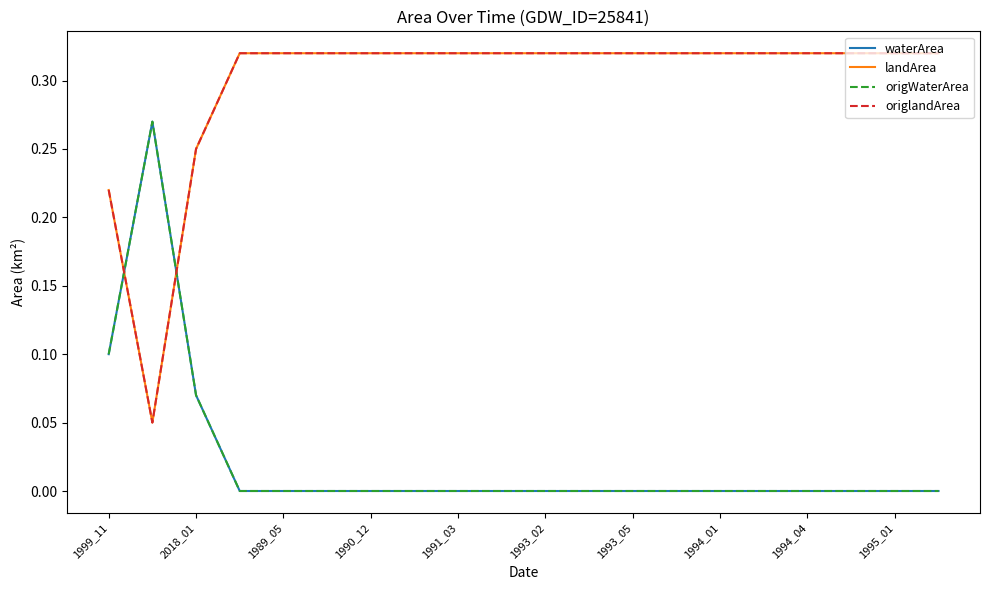

Is this an area chart (filled region under the line)?

No